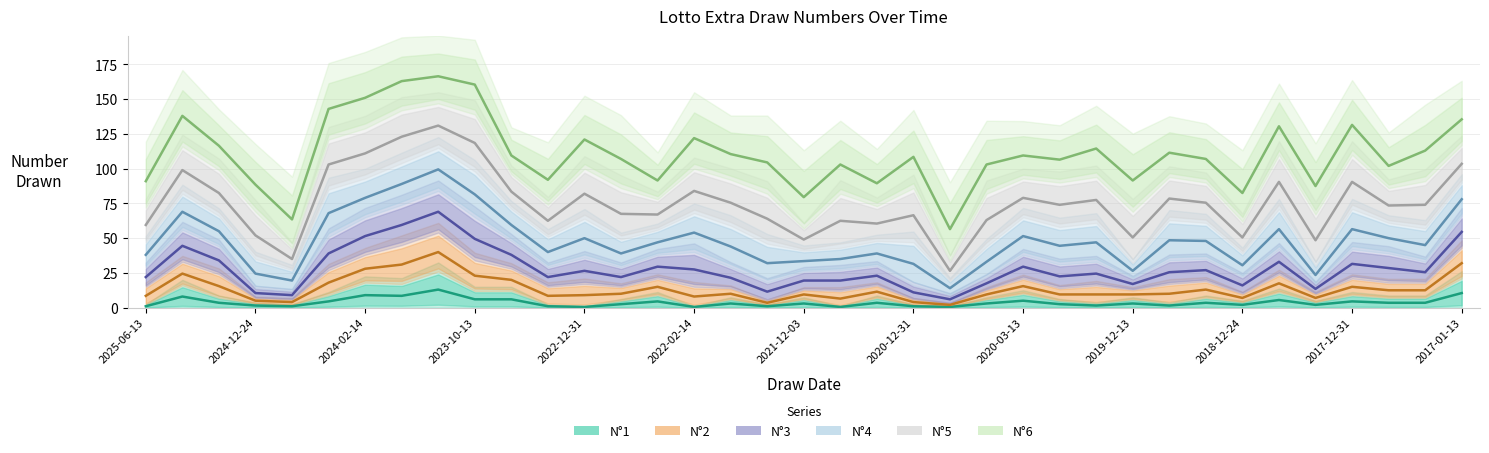

Rank the series by their maximum value, from lowest to highest.

N°1, N°2, N°3, N°4, N°5, N°6